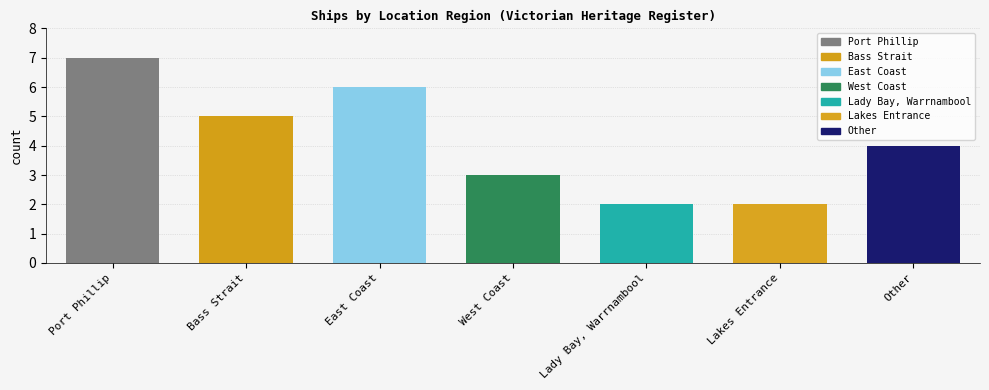

What is the minimum value shown in the chart?

2